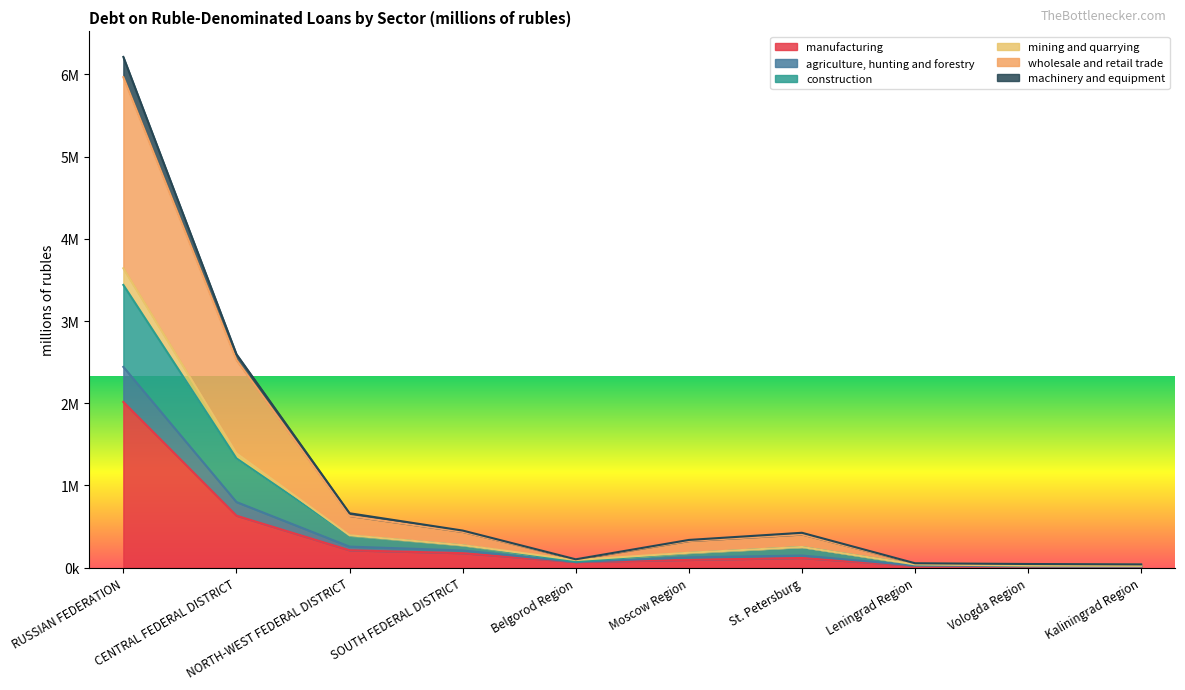

At which label is machinery and equipment closest to 1831557?

CENTRAL FEDERAL DISTRICT